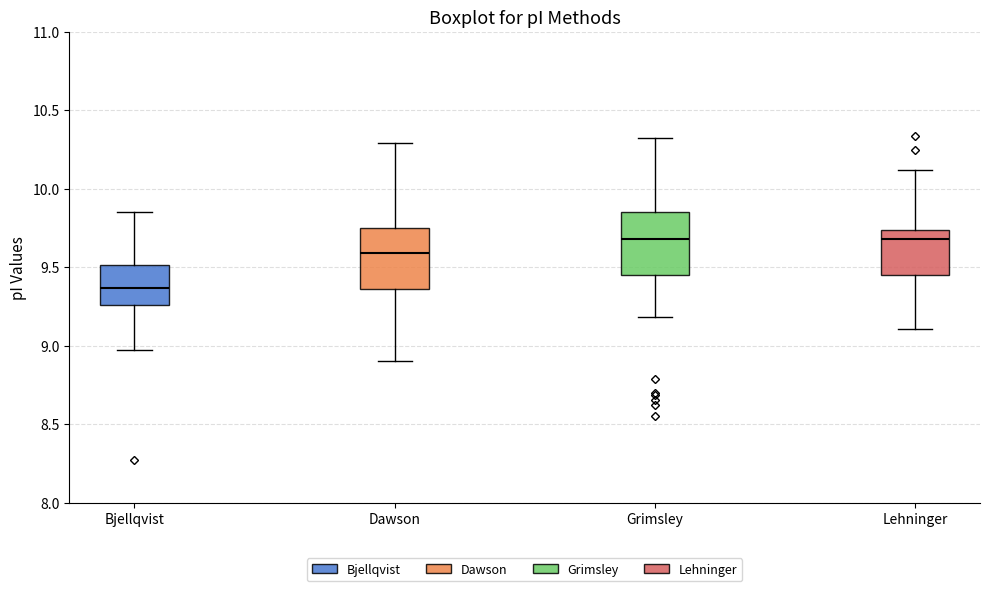

Where does the median line of the box for Lehninger sit on the y-axis? The values are not printed on the chart, so give them approximately, as read against the axis.

9.70